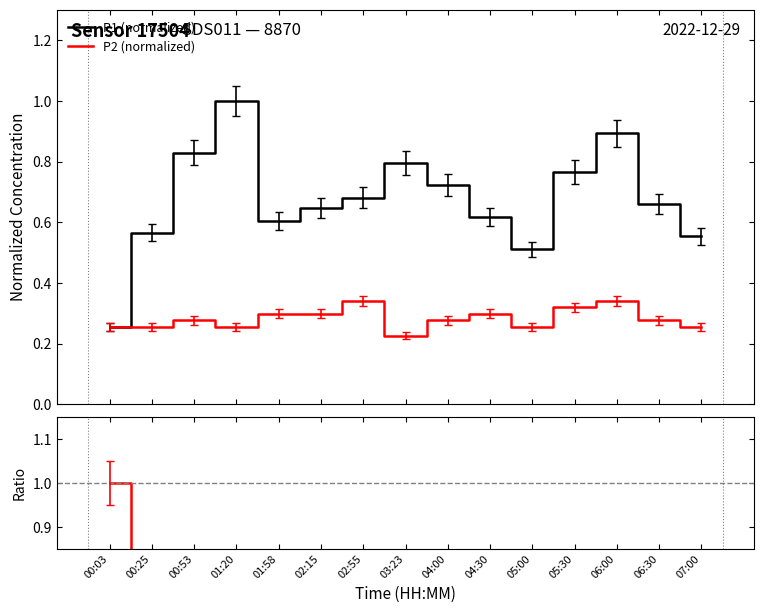

Is this an area chart (filled region under the line)?

No